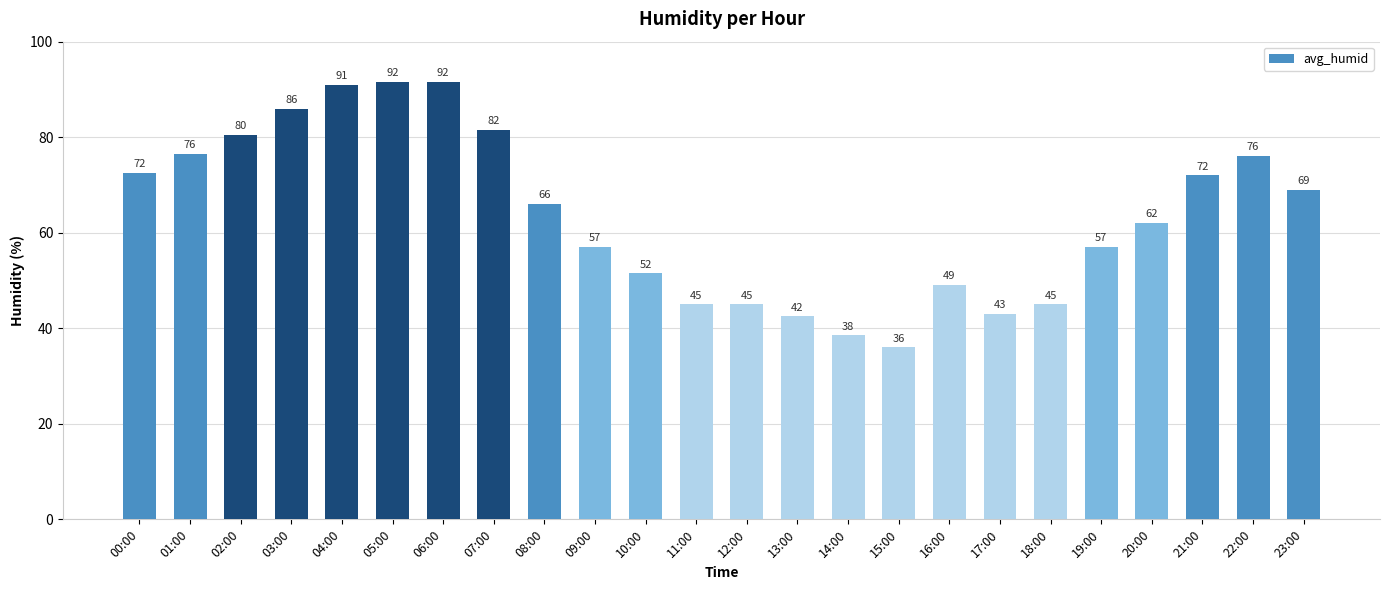

What is the average value?

63.6